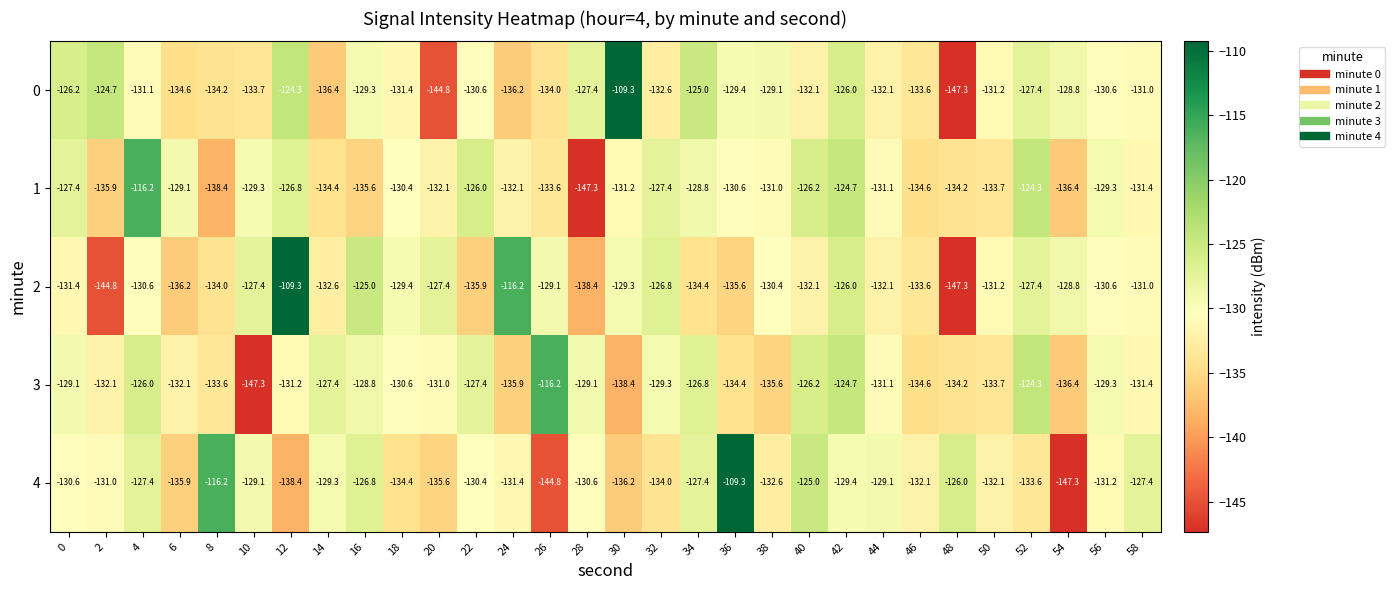

Which series changed the most between 10 and 28?

3